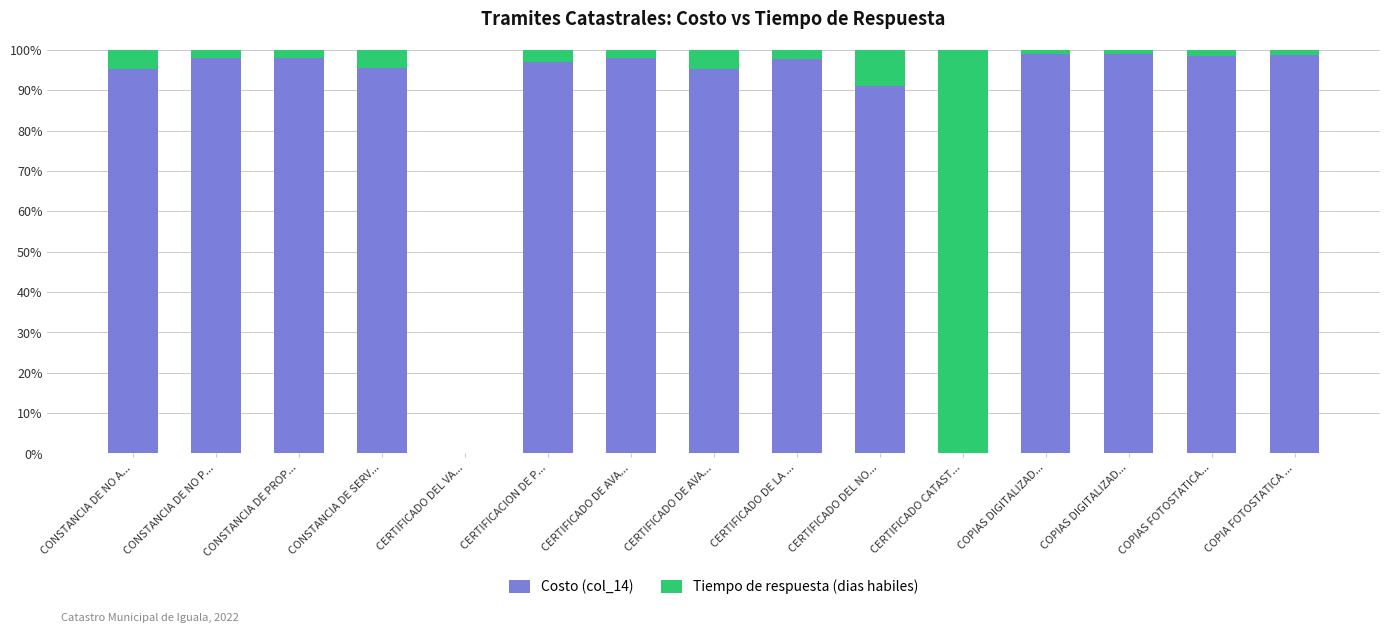

How many series are shown in this chart?

2